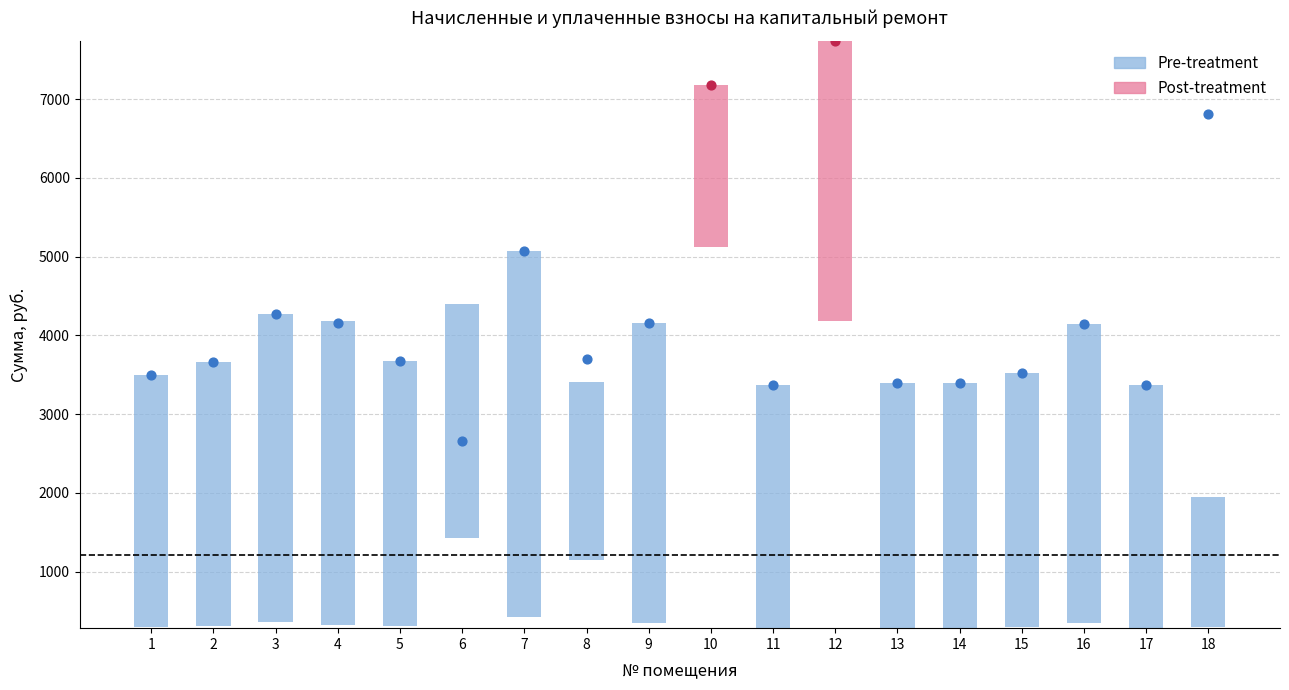

What is the total value across all series at 3?

8901.0